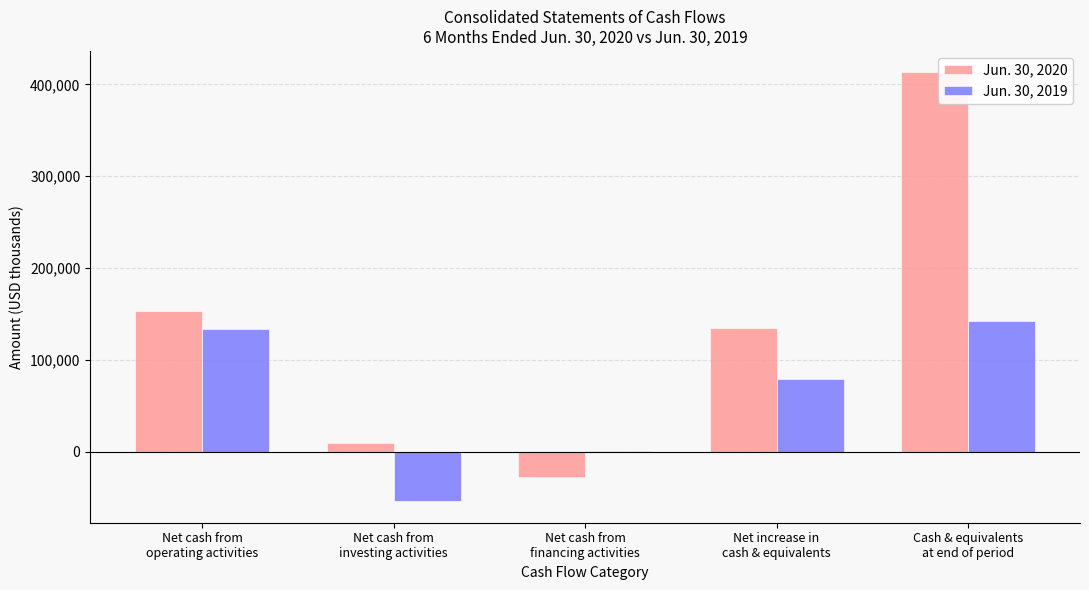

What are all the series names shown in the legend?

Jun. 30, 2020, Jun. 30, 2019